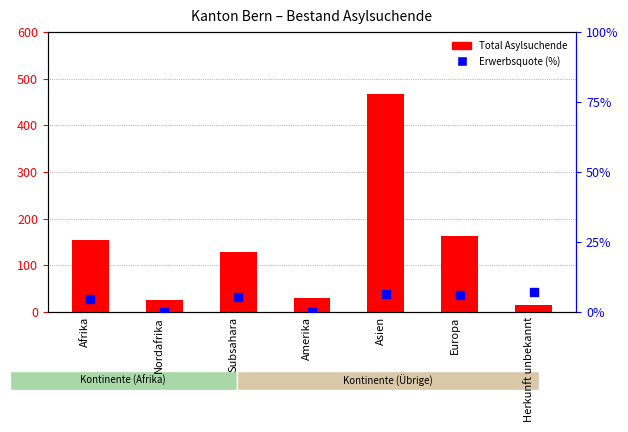

Which series reaches the maximum Y coordinate?

Total Asylsuchende